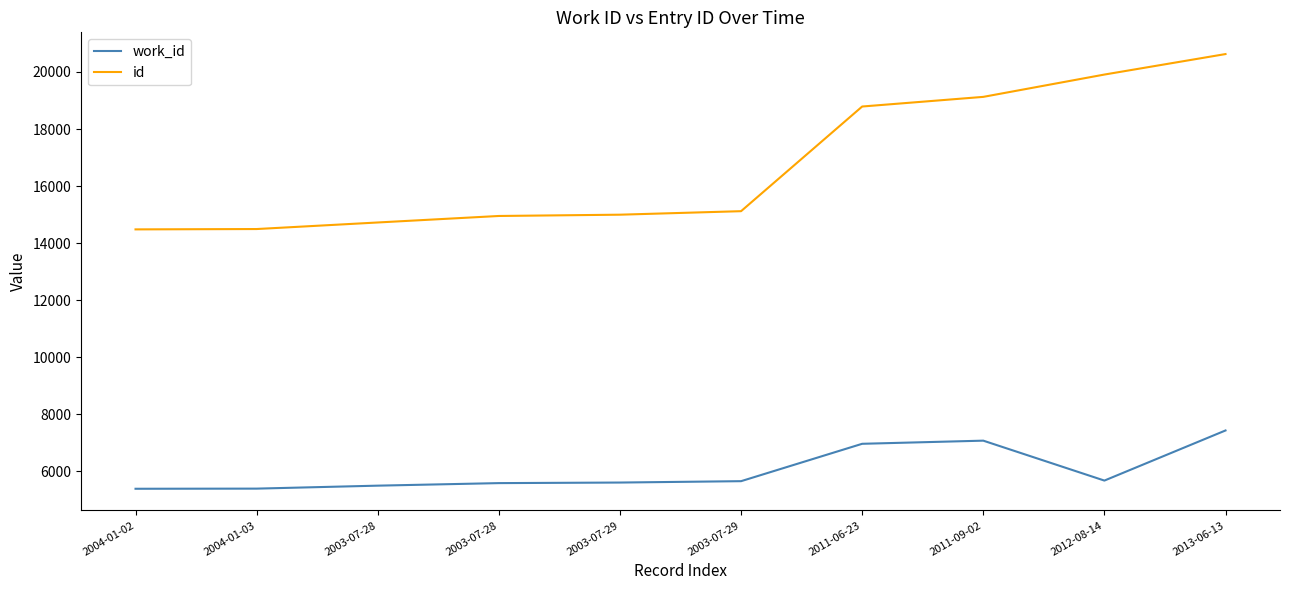

What are all the series names shown in the legend?

work_id, id